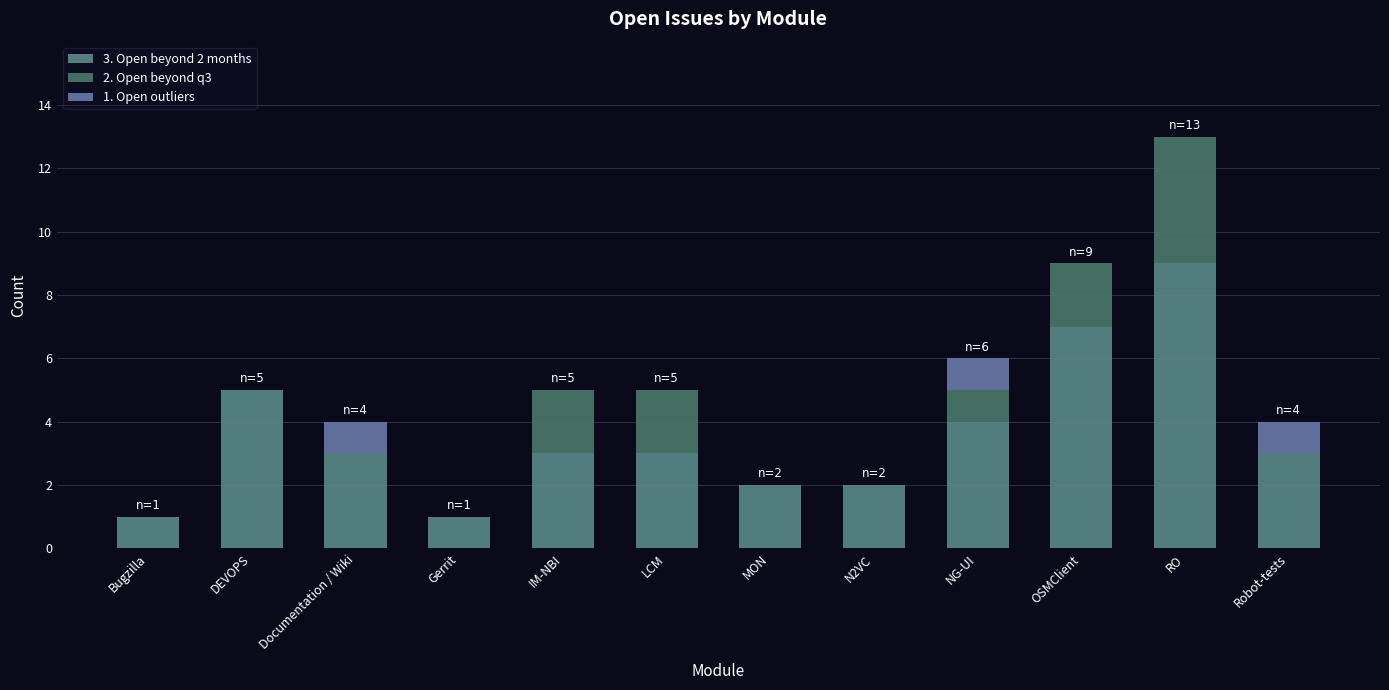

Count the number of data series in this chart.

3